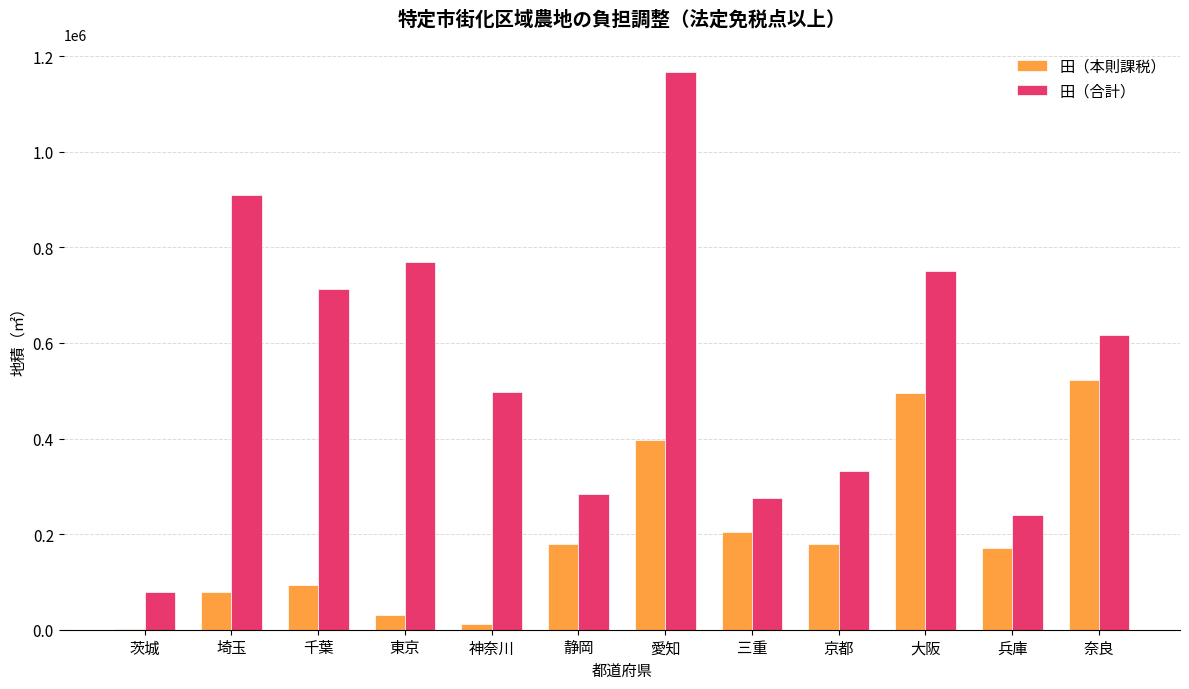

Which category has the highest value in the 田（合計） series?

愛知